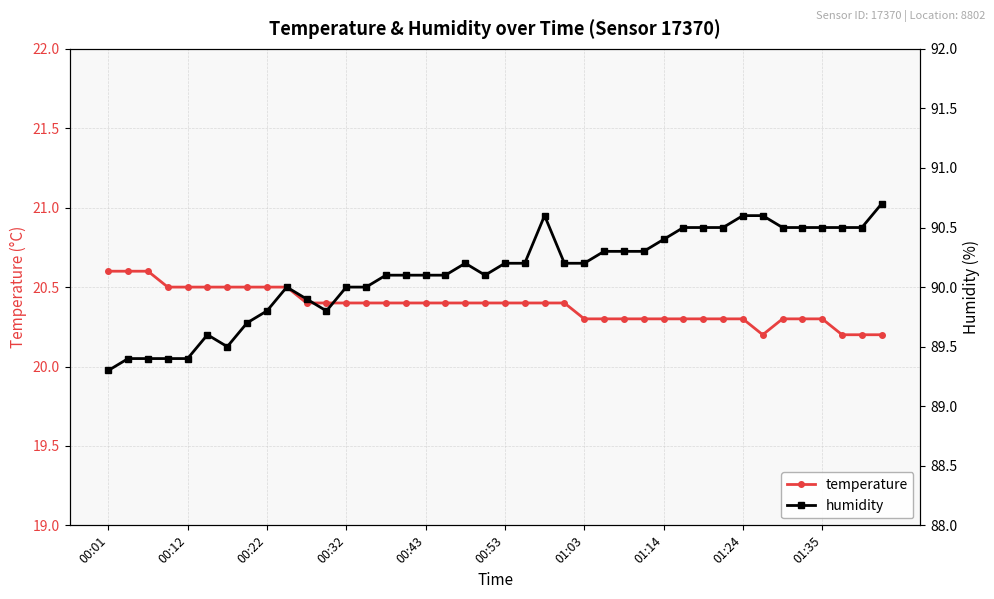

What is the value of the humidity point at the 3rd from the left?

89.4